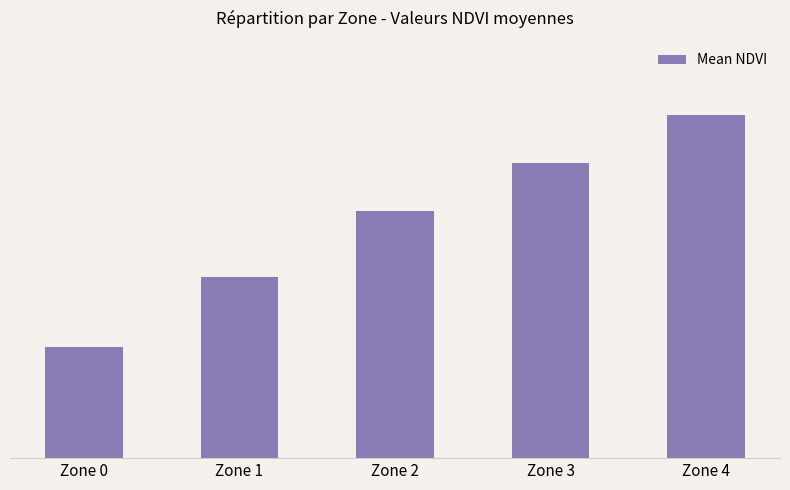

Are the bars horizontal?

No